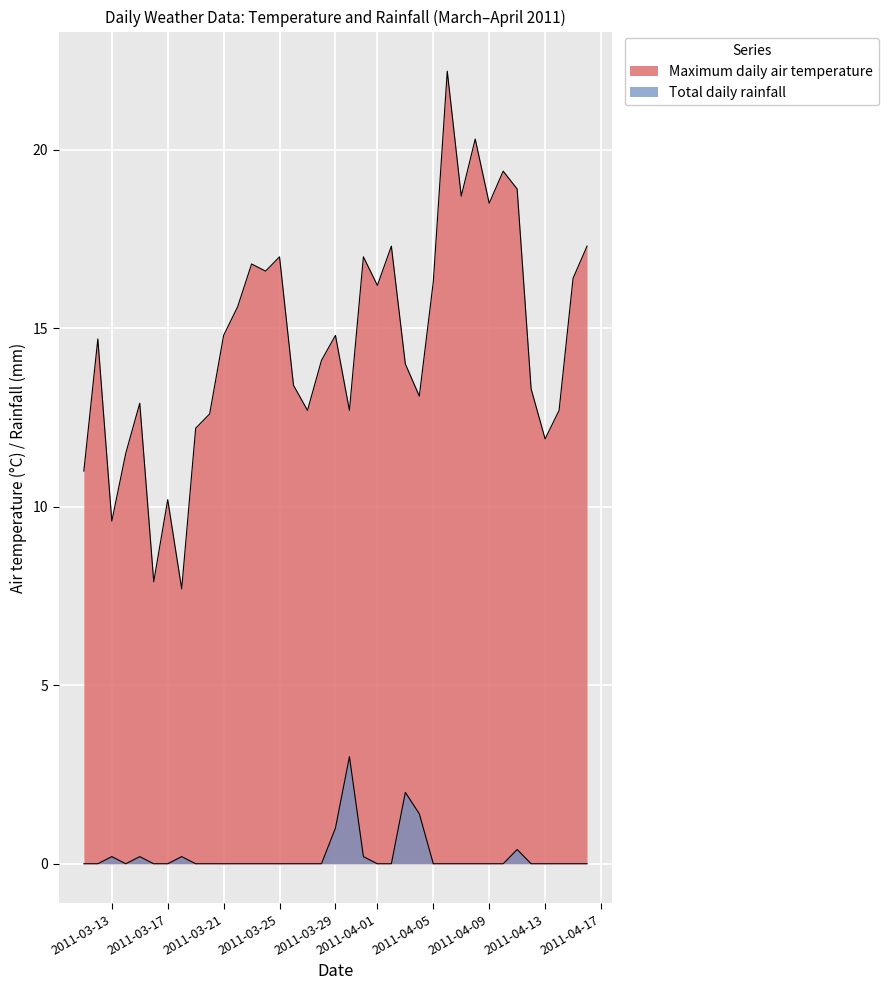

What is the difference between the maximum and minimum values in the Maximum daily air temperature series?

14.5